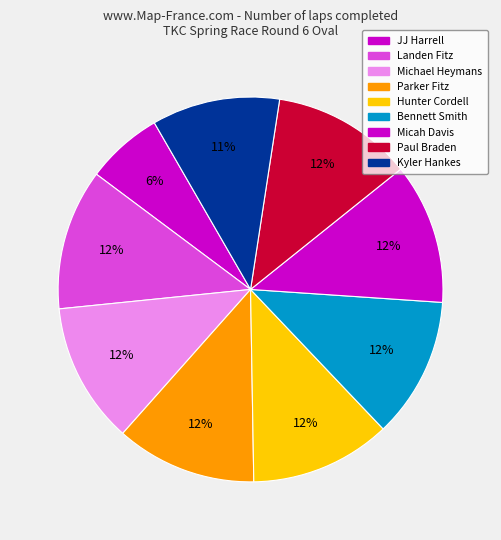

What percentage is the Paul Braden slice, to the nearest percent?

12%